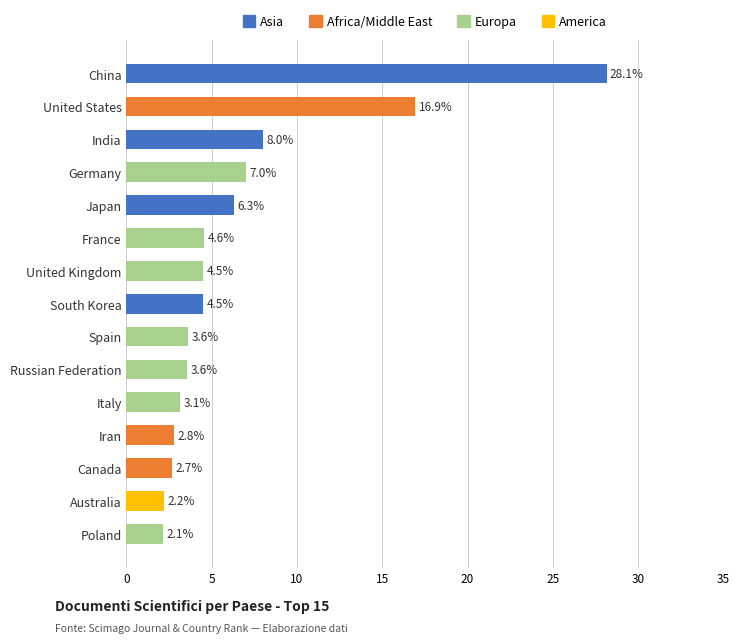

Which has a higher value, Russian Federation or Canada?

Russian Federation